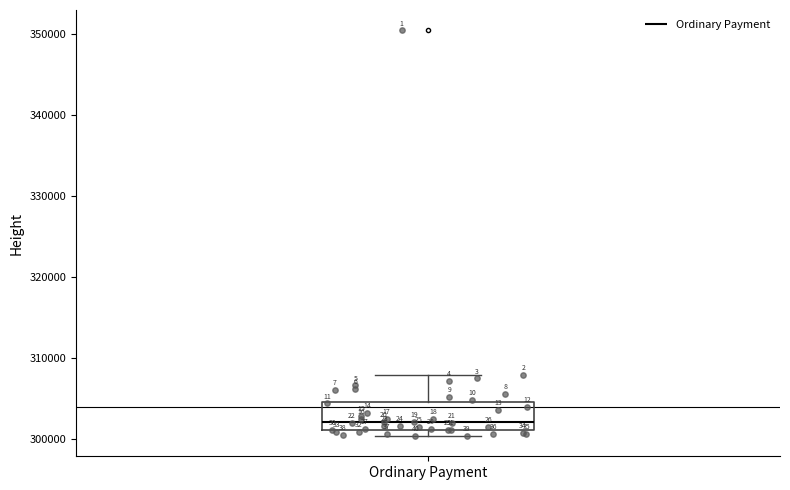

Where is the upper edge of the box for Ordinary Payment on the y-axis? The values are not printed on the chart, so give them approximately, as read against the axis.

304000